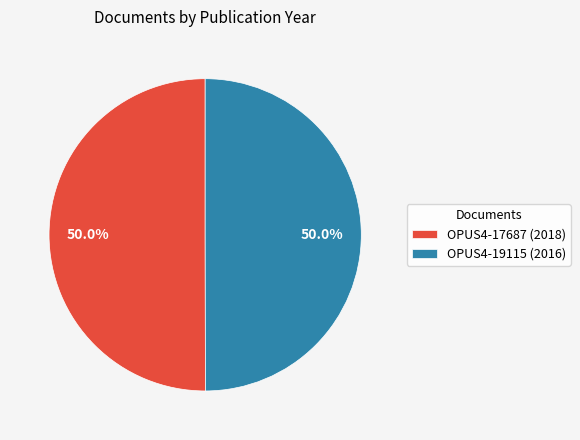

To the nearest percent, what percentage of the pie is OPUS4-17687 (2018)?

50%